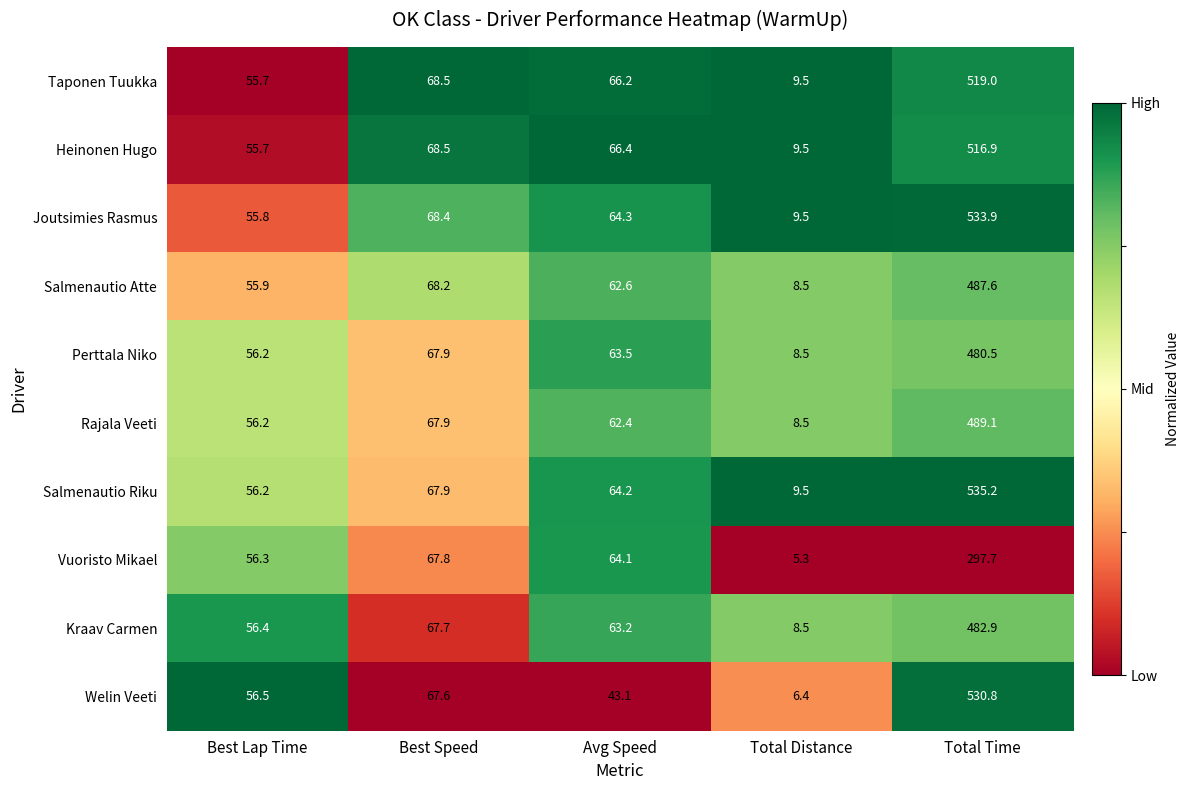

Which series has the largest total across all categories?

Salmenautio Riku